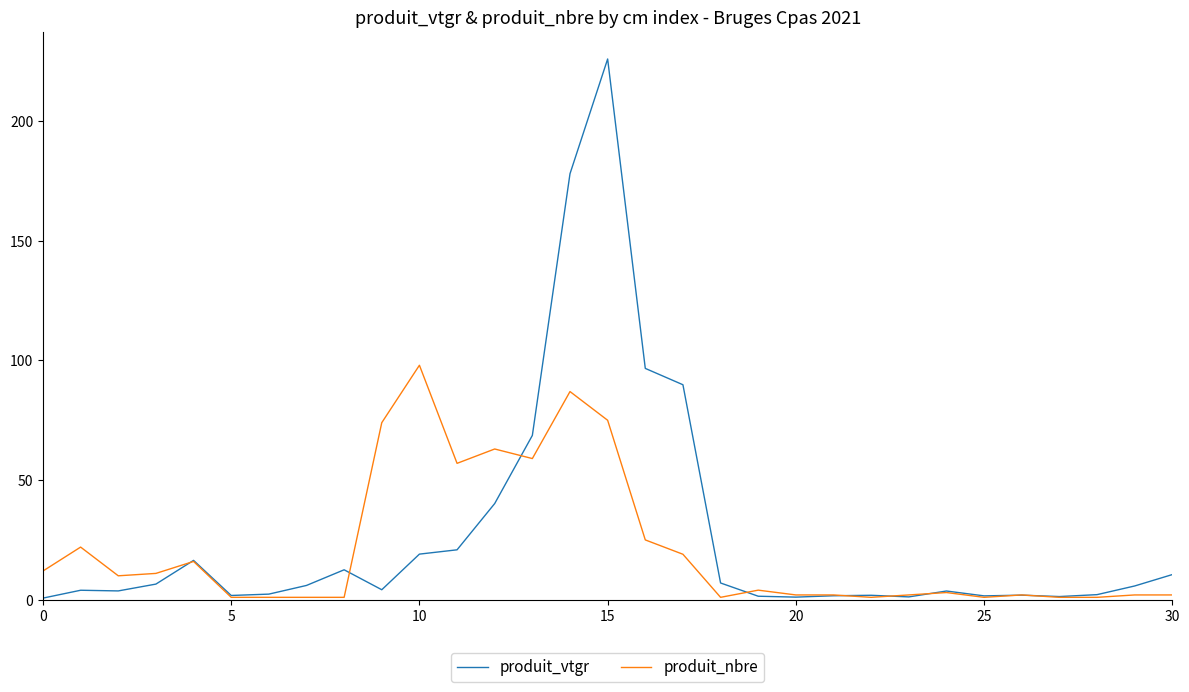

Which series has the widest spread of values?

produit_vtgr